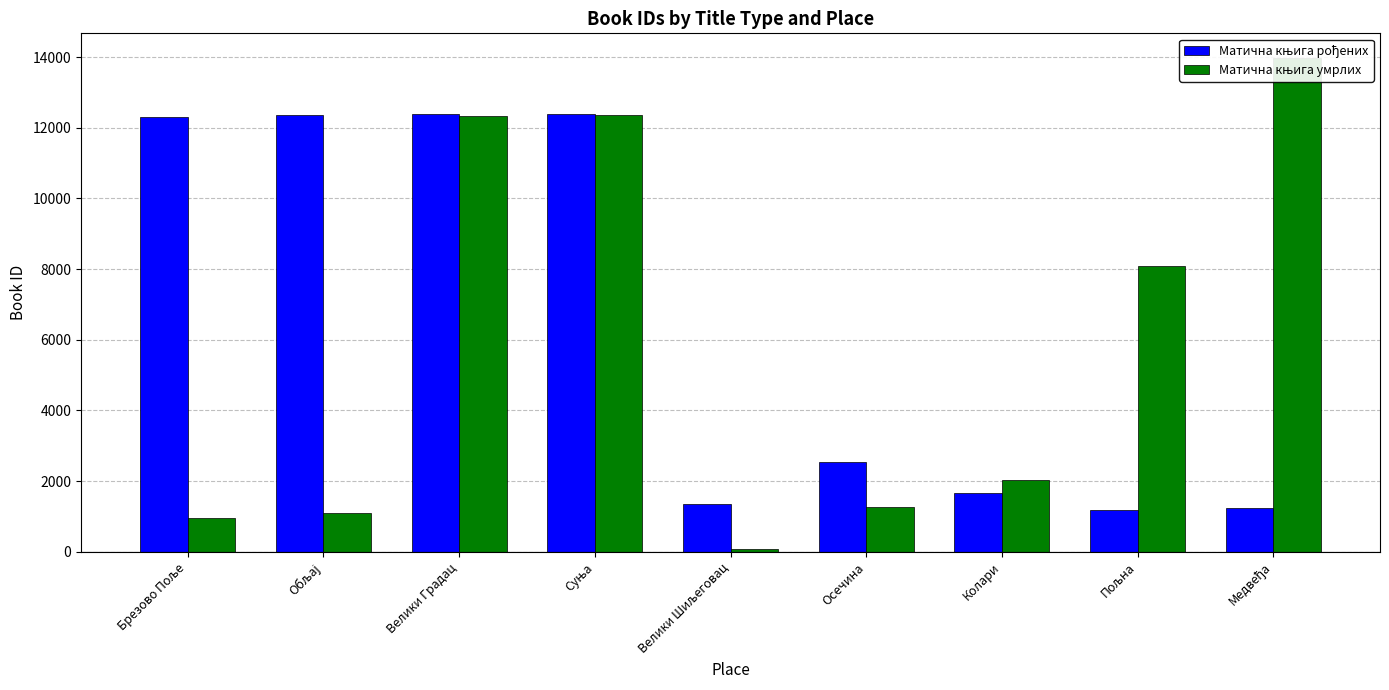

Reading right to left, list all the values displayed in this chart.

Матична књига рођених: 1236	1185	1668	2536	1351	12381	12399	12371	12295
Матична књига умрлих: 13972	8094	2040	1272	72	12359	12321	1103	968